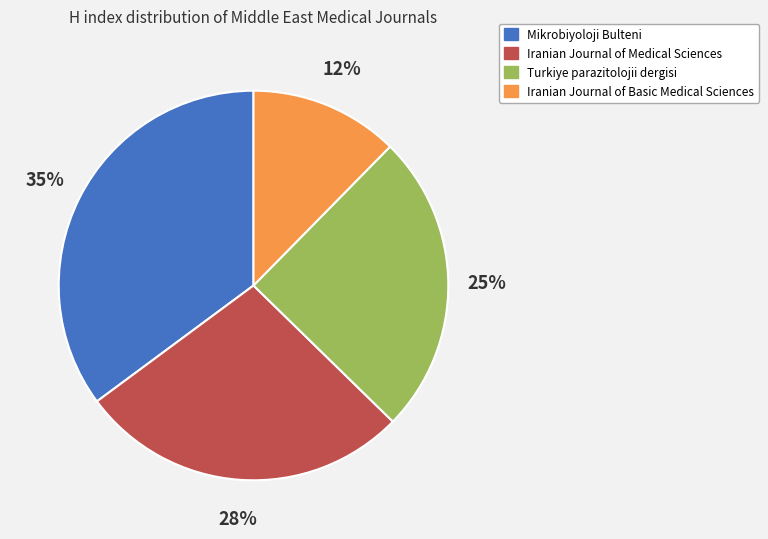

Does any single category account for the majority?

No